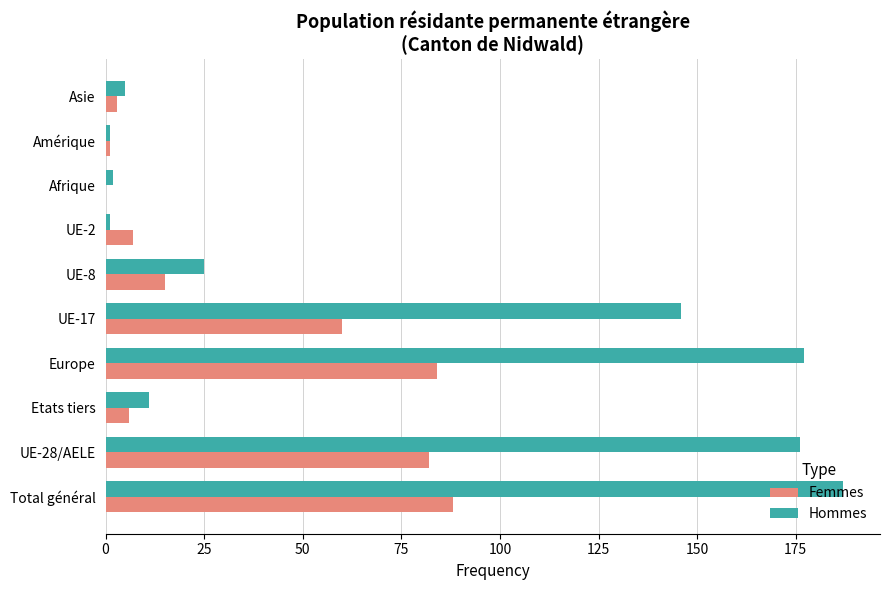

What is the highest value of the Hommes series?

187